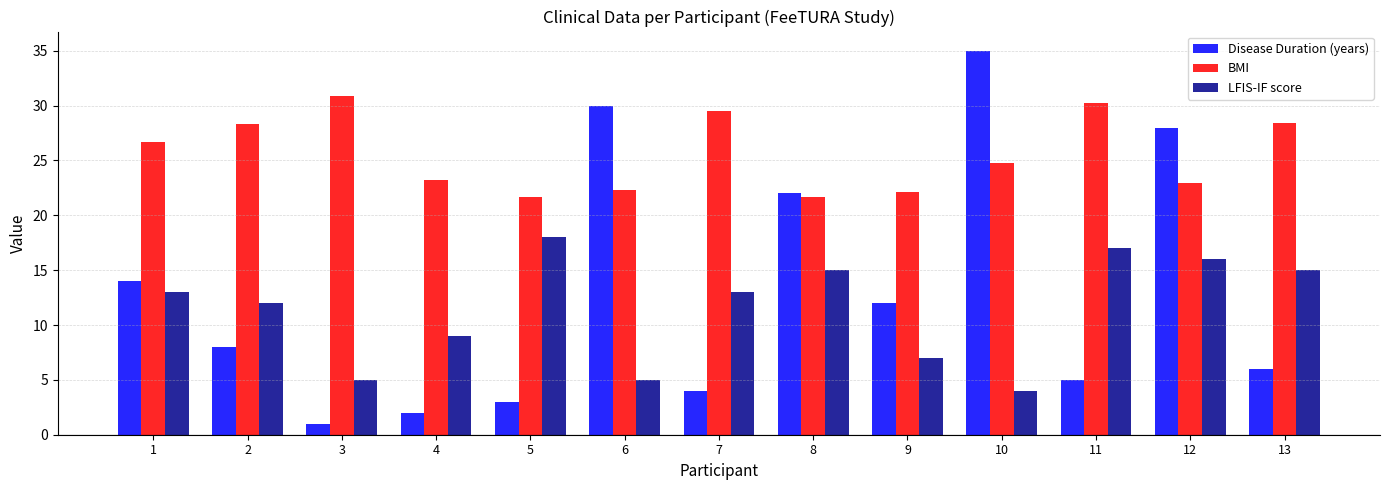

Which category has the highest value in the Disease Duration (years) series?

10